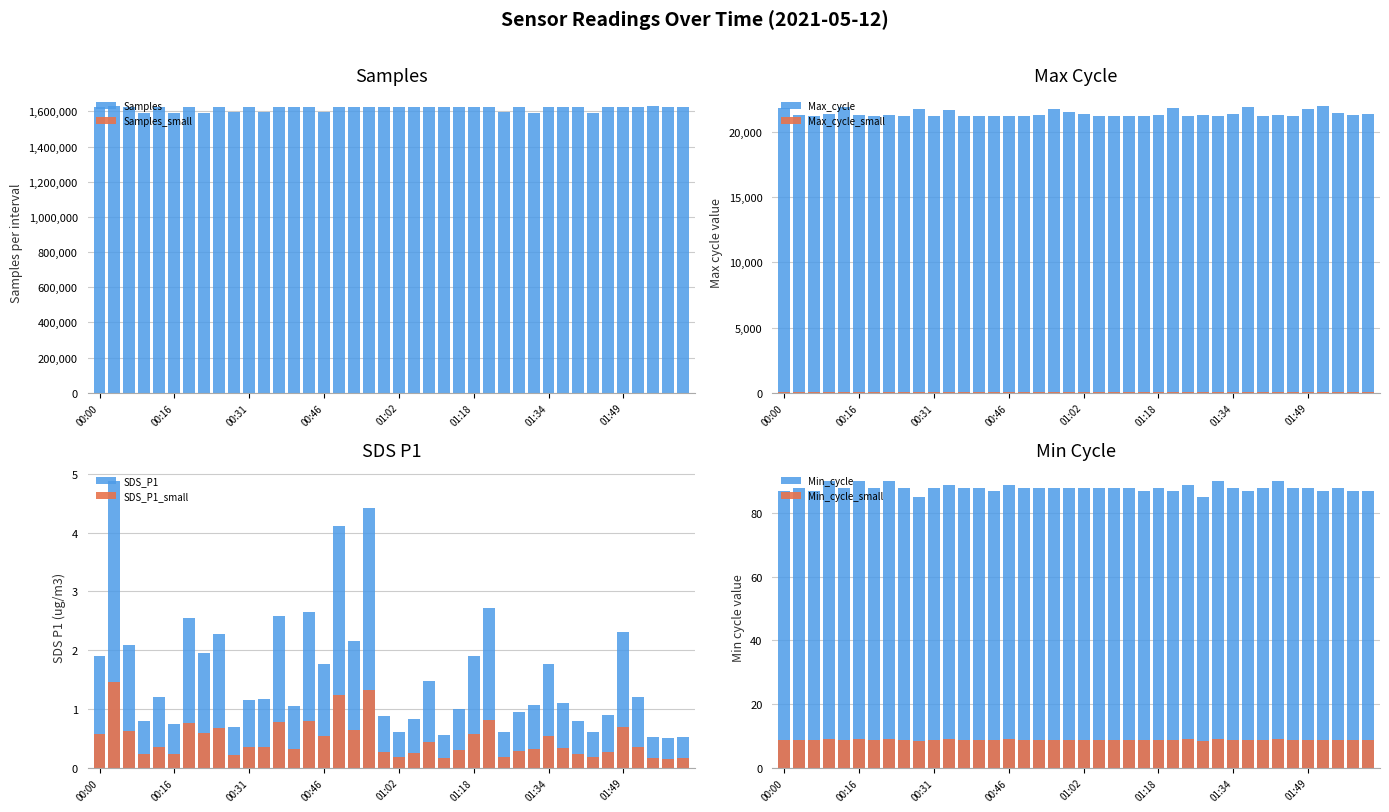

Between 01:21 and 02:02, which is larger?

02:02